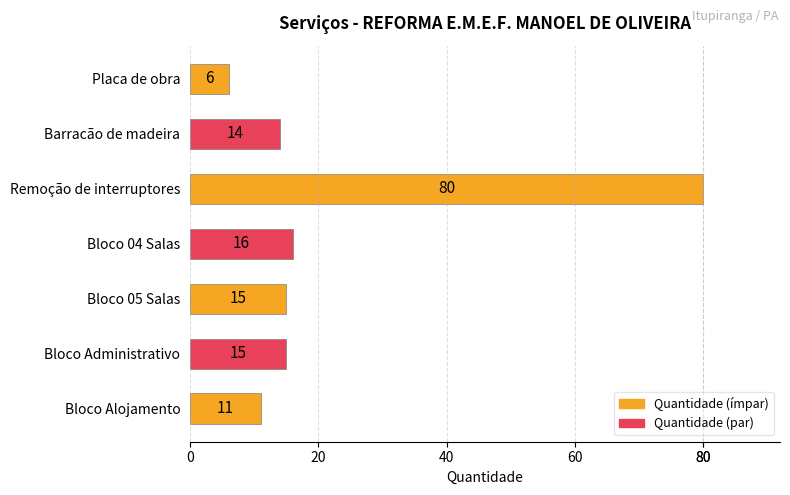

Read the value at Bloco 04 Salas.

16